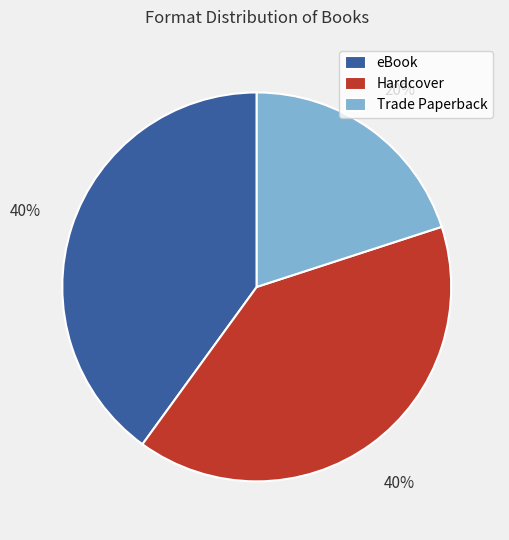

Between Trade Paperback and Hardcover, which is larger?

Hardcover